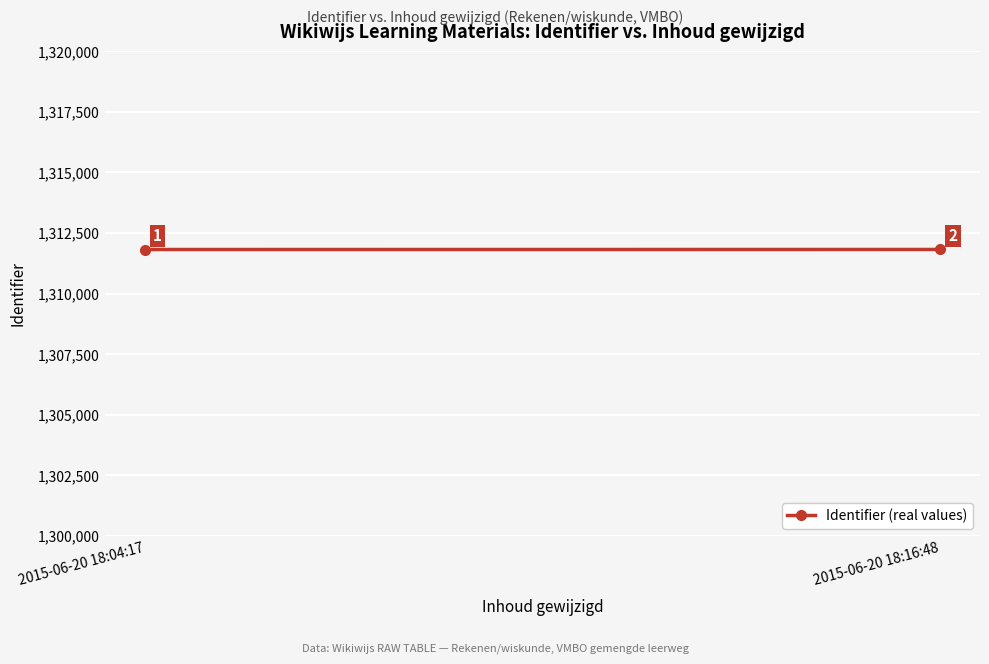

Rank the categories by value from lowest to highest.

2015-06-20 18:04:17, 2015-06-20 18:16:48